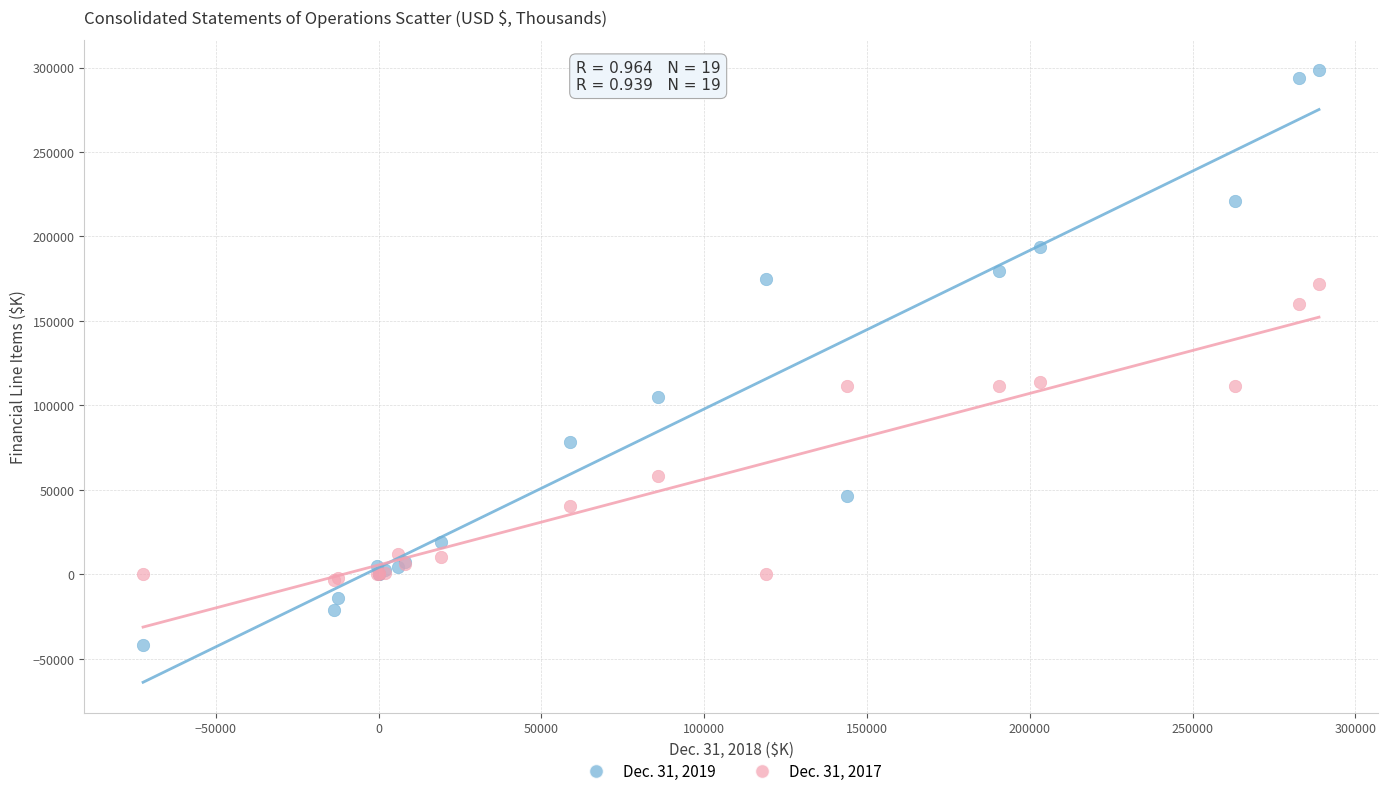

Which series has the largest Y range (max minus min)?

Dec. 31, 2019